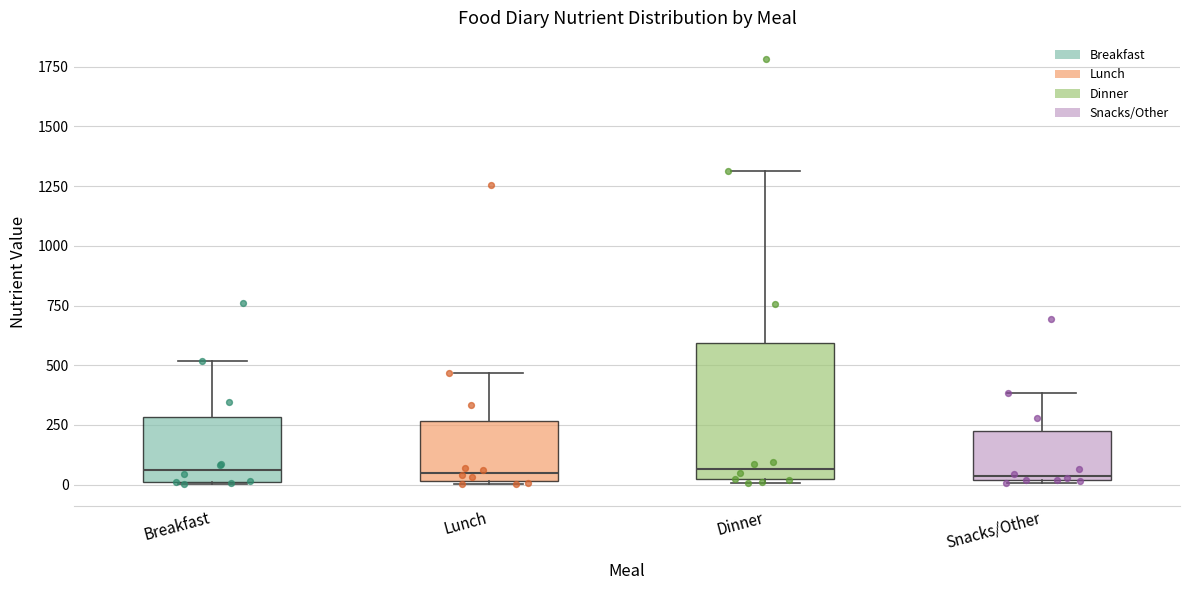

Reading left to right, transcribe this box plot: for each box, give where its median line is, the range the box spans, and where its two whiskers end, as read against the y-axis. The values are not printed on the chart, so give them approximately, as read against the axis.

Breakfast: median 50, box 0 to 300, whiskers 0 to 500
Lunch: median 50, box 0 to 250, whiskers 0 to 450
Dinner: median 50, box 0 to 600, whiskers 0 (just below the box's lower edge) to 1300
Snacks/Other: median 50, box 0 to 250, whiskers 0 to 400